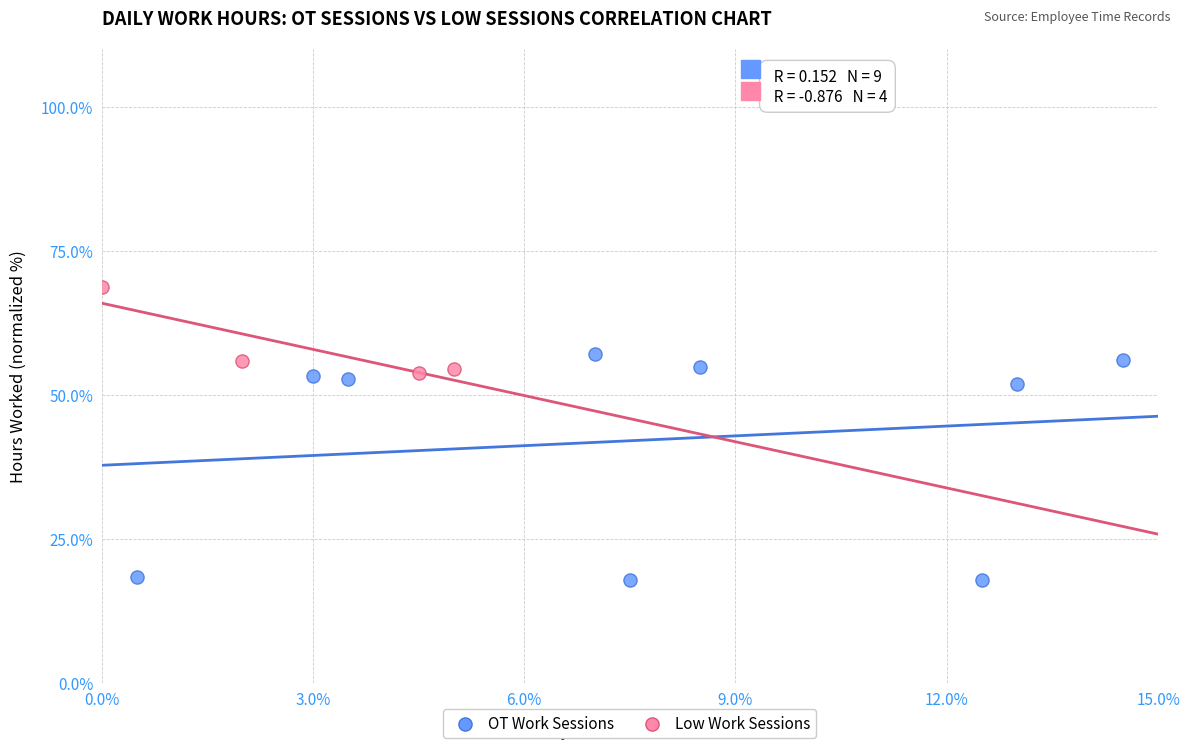

Which series has the widest spread of Y values?

OT Work Sessions